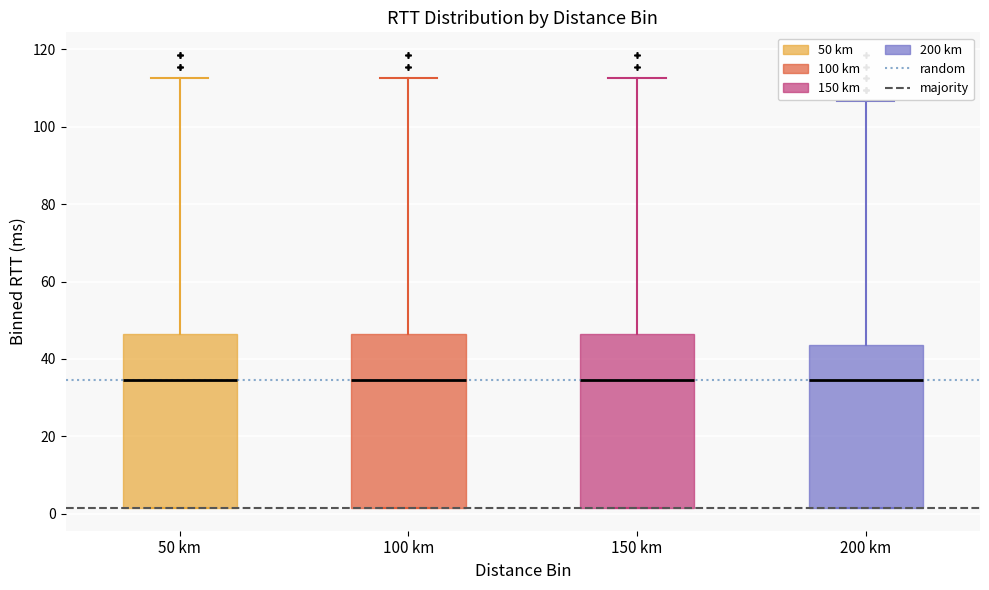

Reading left to right, read every box against the y-axis: the position of its median line, the range the box covers, and the ends of its whiskers. The values are not printed on the chart, so give them approximately, as read against the axis.

50 km: median 34, box 2 to 46, whiskers 2 to 112
100 km: median 34, box 2 to 46, whiskers 2 to 112
150 km: median 34, box 2 to 46, whiskers 2 to 112
200 km: median 34, box 2 to 44, whiskers 2 to 106